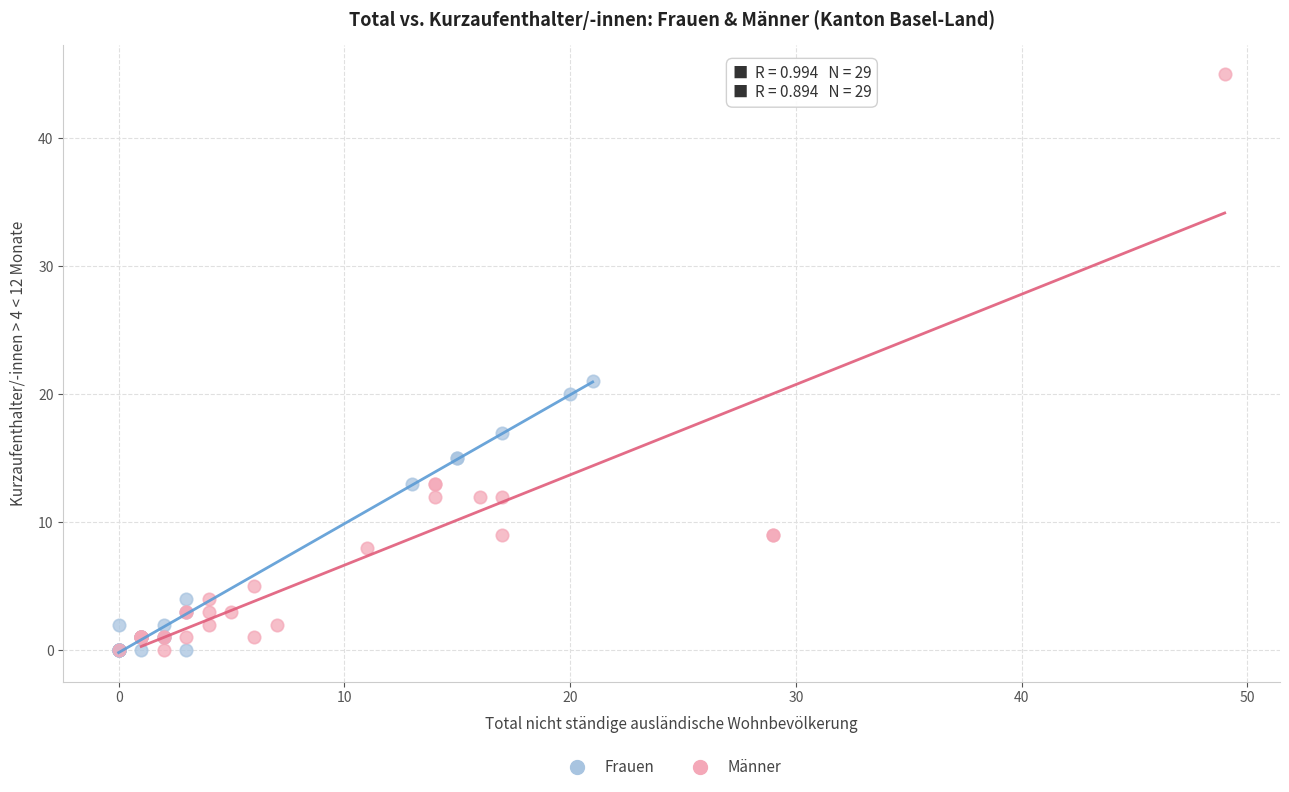

What are all the series names shown in the legend?

Frauen, Männer